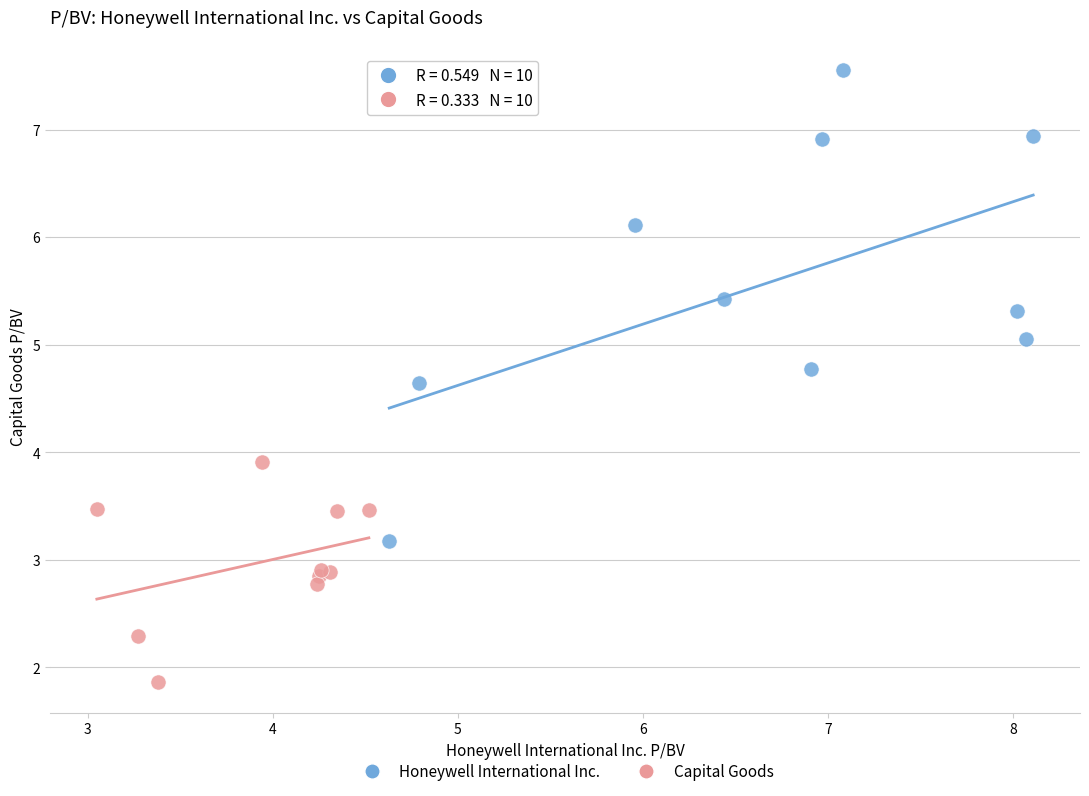

Which series contains the lowest Y value?

Capital Goods